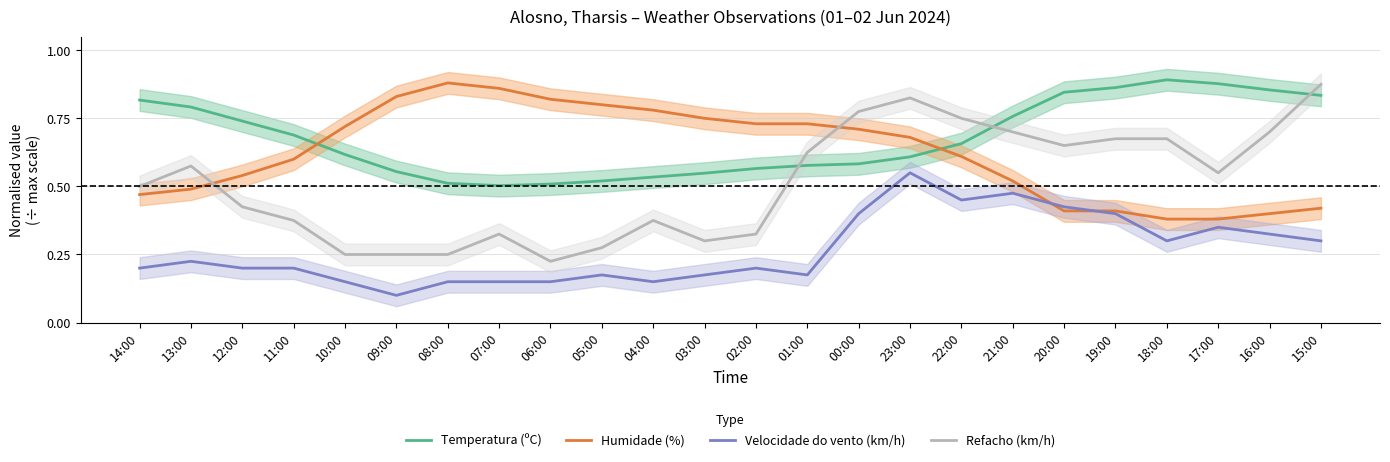

What is the spread (max minus min) of values at 01:00?

0.6